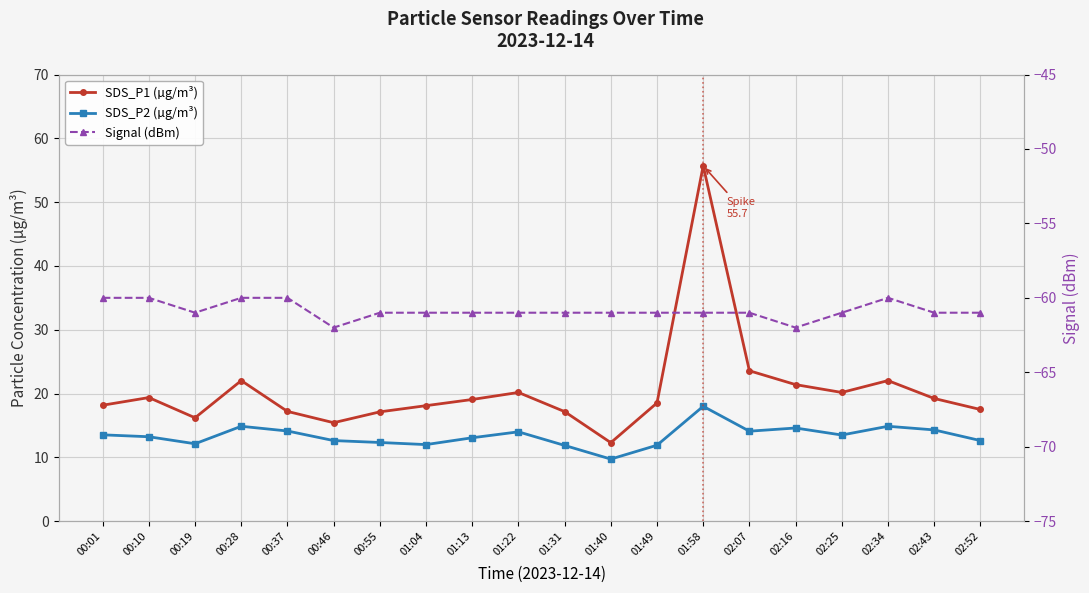

Reading left to right, extract all data points from this chart.

SDS_P1 (µg/m³): 00:01=18.2	00:10=19.4	00:19=16.2	00:28=22.0	00:37=17.2	00:46=15.4	00:55=17.1	01:04=18.1	01:13=19.1	01:22=20.2	01:31=17.2	01:40=12.3	01:49=18.5	01:58=55.7	02:07=23.6	02:16=21.4	02:25=20.2	02:34=22.0	02:43=19.2	02:52=17.5
SDS_P2 (µg/m³): 00:01=13.5	00:10=13.2	00:19=12.1	00:28=14.9	00:37=14.1	00:46=12.6	00:55=12.3	01:04=12.0	01:13=13.1	01:22=14.0	01:31=11.9	01:40=9.7	01:49=11.9	01:58=18.0	02:07=14.1	02:16=14.6	02:25=13.5	02:34=14.9	02:43=14.3	02:52=12.6
Signal (dBm): 00:01=-60.0	00:10=-60.0	00:19=-61.0	00:28=-60.0	00:37=-60.0	00:46=-62.0	00:55=-61.0	01:04=-61.0	01:13=-61.0	01:22=-61.0	01:31=-61.0	01:40=-61.0	01:49=-61.0	01:58=-61.0	02:07=-61.0	02:16=-62.0	02:25=-61.0	02:34=-60.0	02:43=-61.0	02:52=-61.0